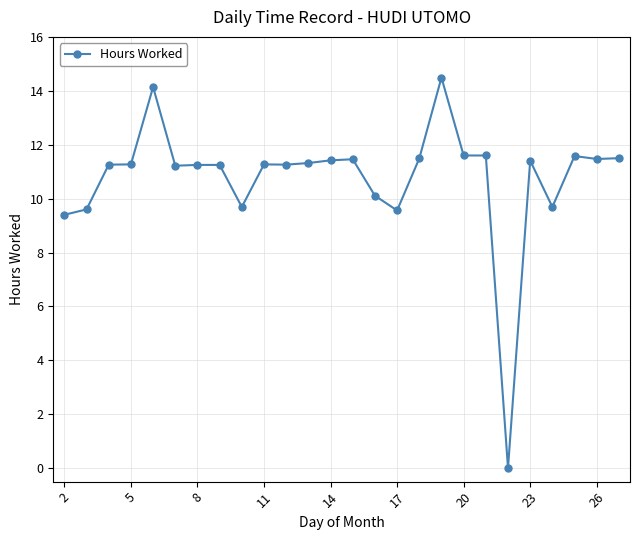

What is the value of the 13th point from the left?

11.4